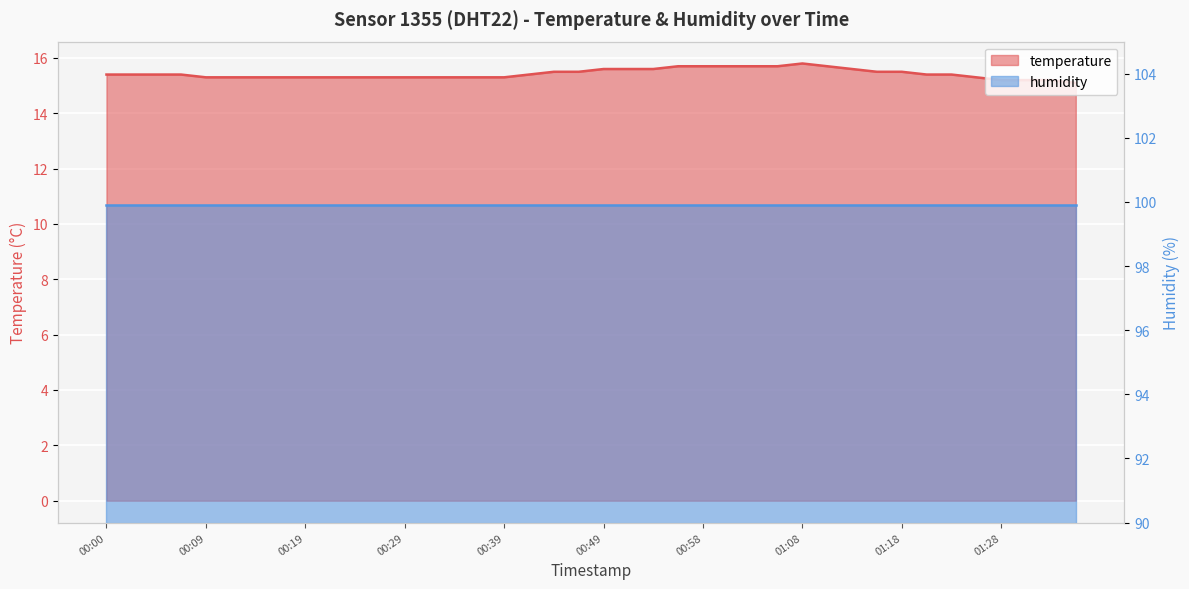

Reading left to right, what are all the values shown in this chart?

15.4	15.4	15.4	15.4	15.3	15.3	15.3	15.3	15.3	15.3	15.3	15.3	15.3	15.3	15.3	15.3	15.3	15.4	15.5	15.5	15.6	15.6	15.6	15.7	15.7	15.7	15.7	15.7	15.8	15.7	15.6	15.5	15.5	15.4	15.4	15.3	15.2	15.2	15.2	15.1